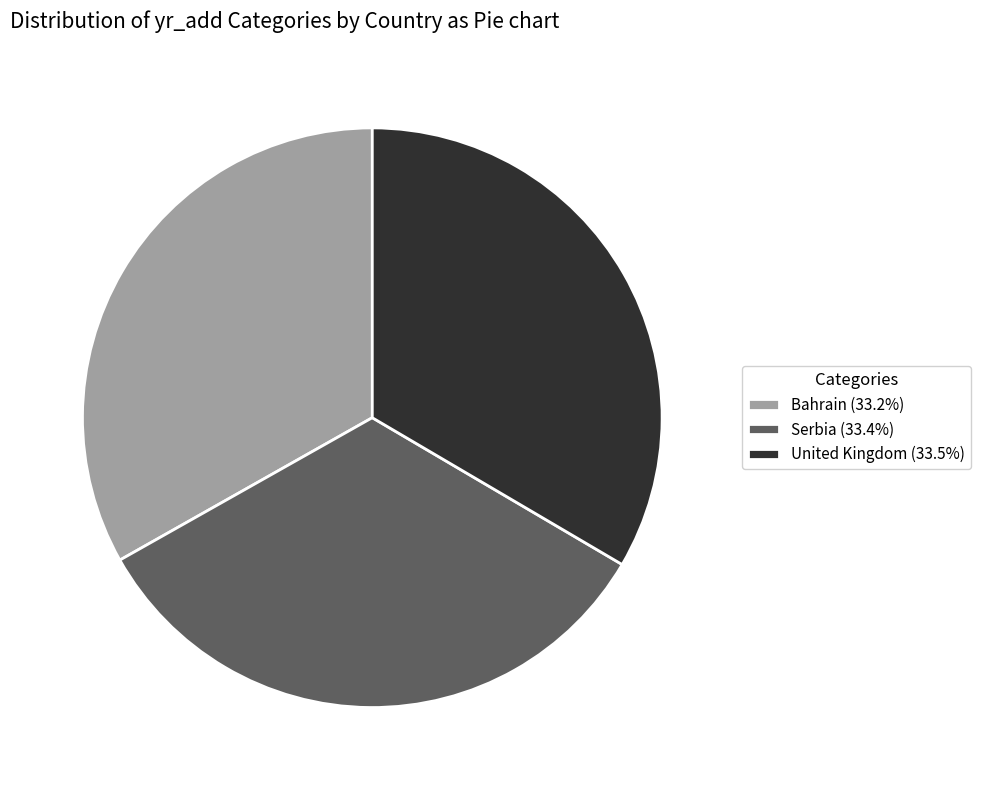

Count the number of slices in the pie.

3